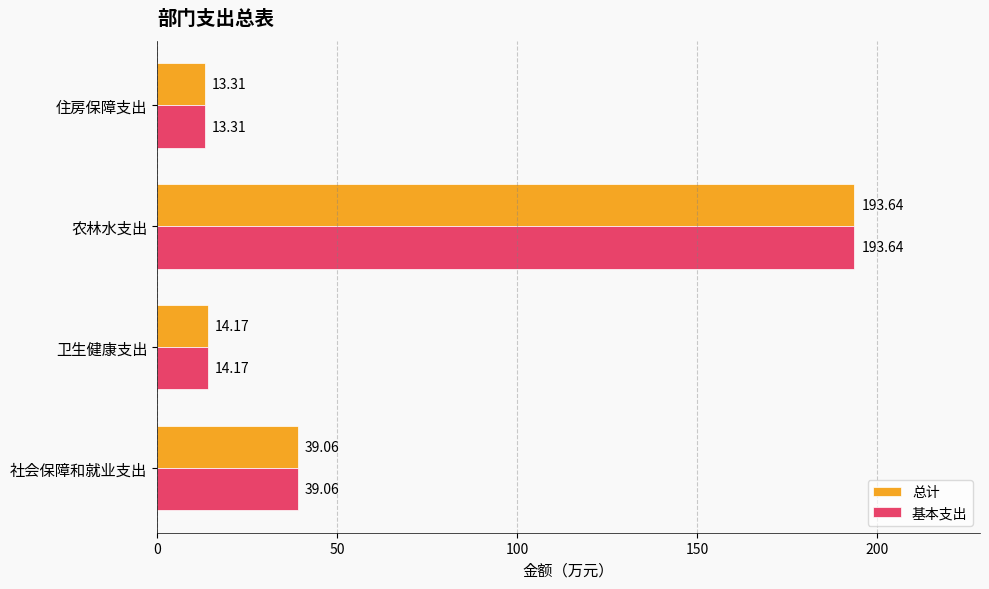

What is the sum of the 总计 values at 社会保障和就业支出 and 卫生健康支出?

53.2